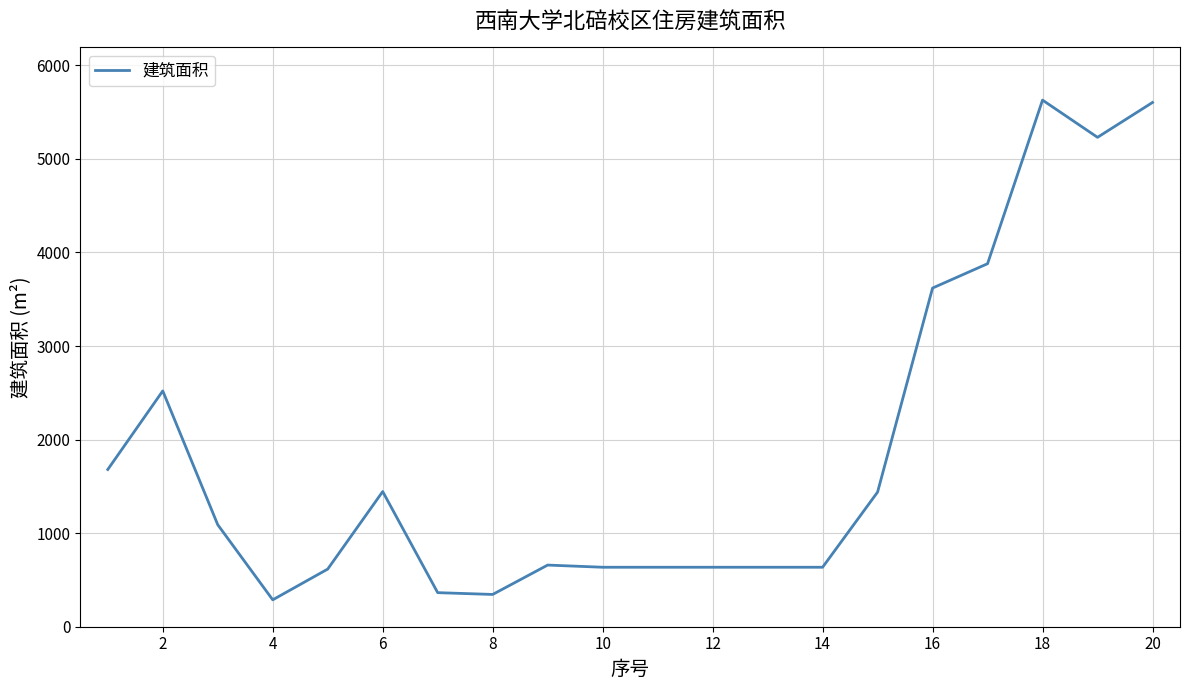

What is the maximum value shown in the chart?

5628.0